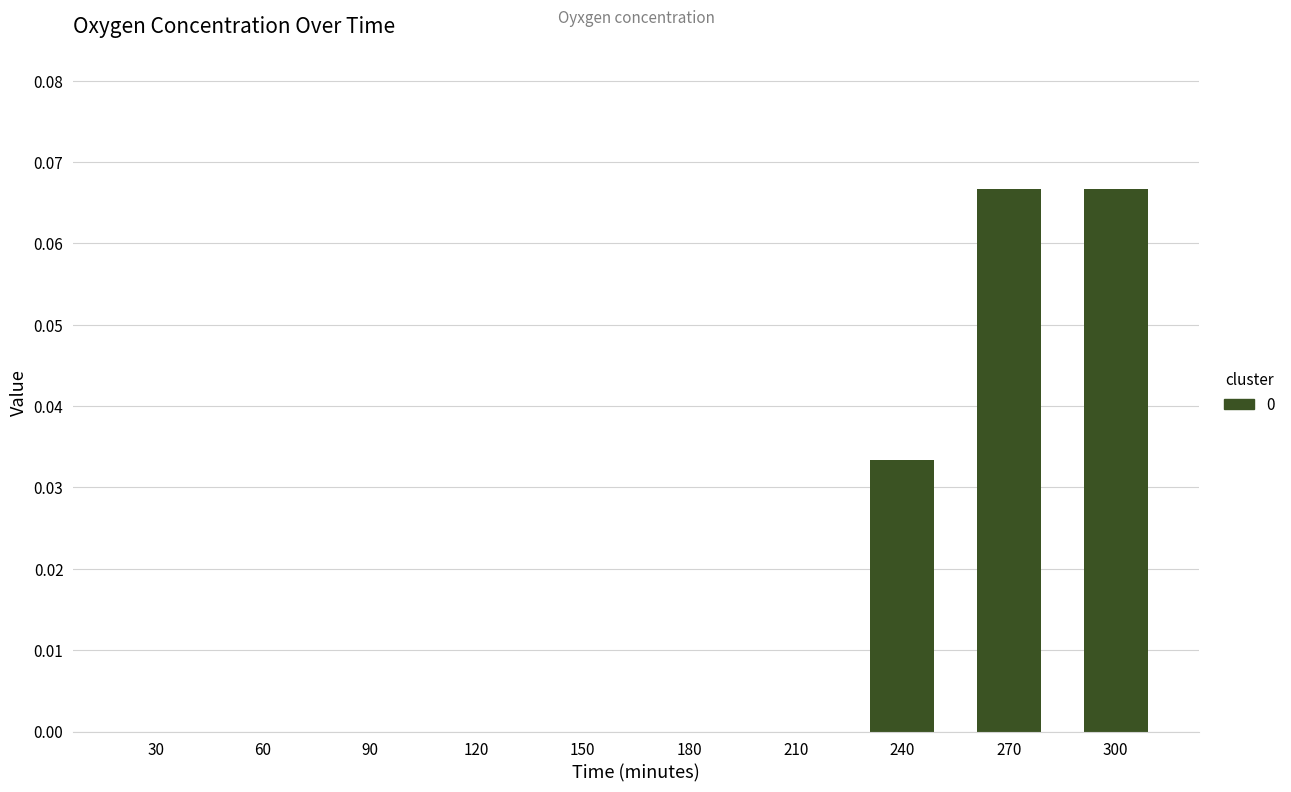

What is the sum of all values?

0.2